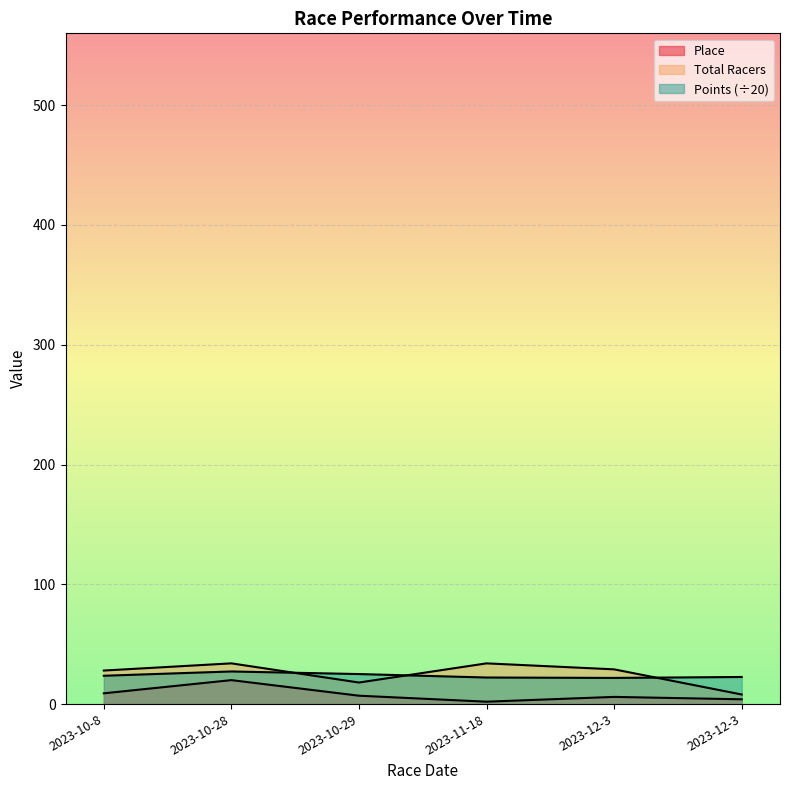

What is the lowest value of the Total Racers series?

8.0